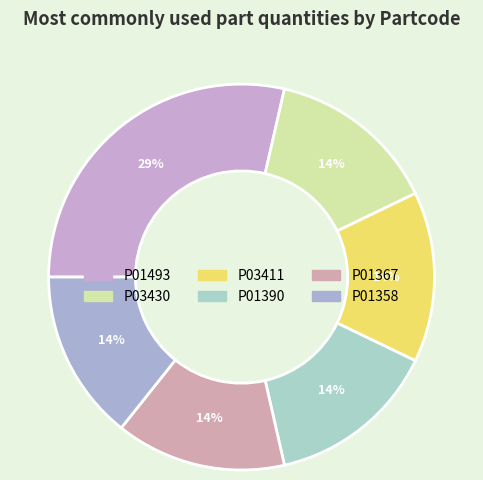

What percentage is the P01367 slice, to the nearest percent?

14%